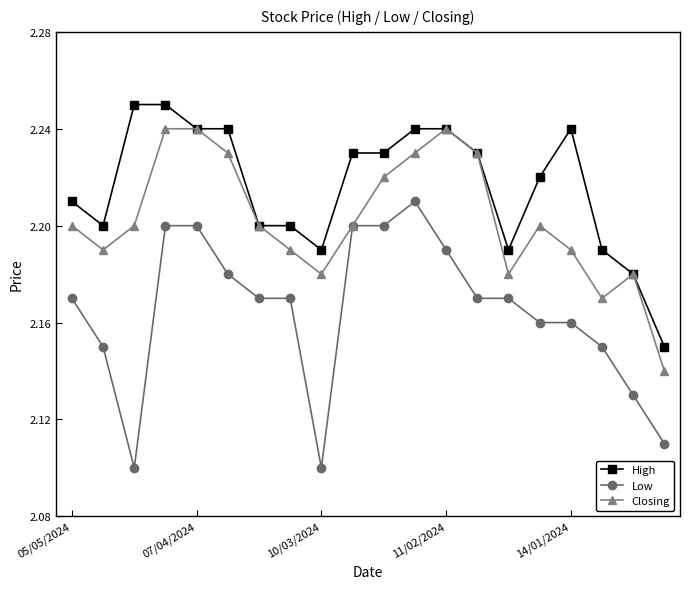

List the series in order of their peak value, highest first.

High, Closing, Low